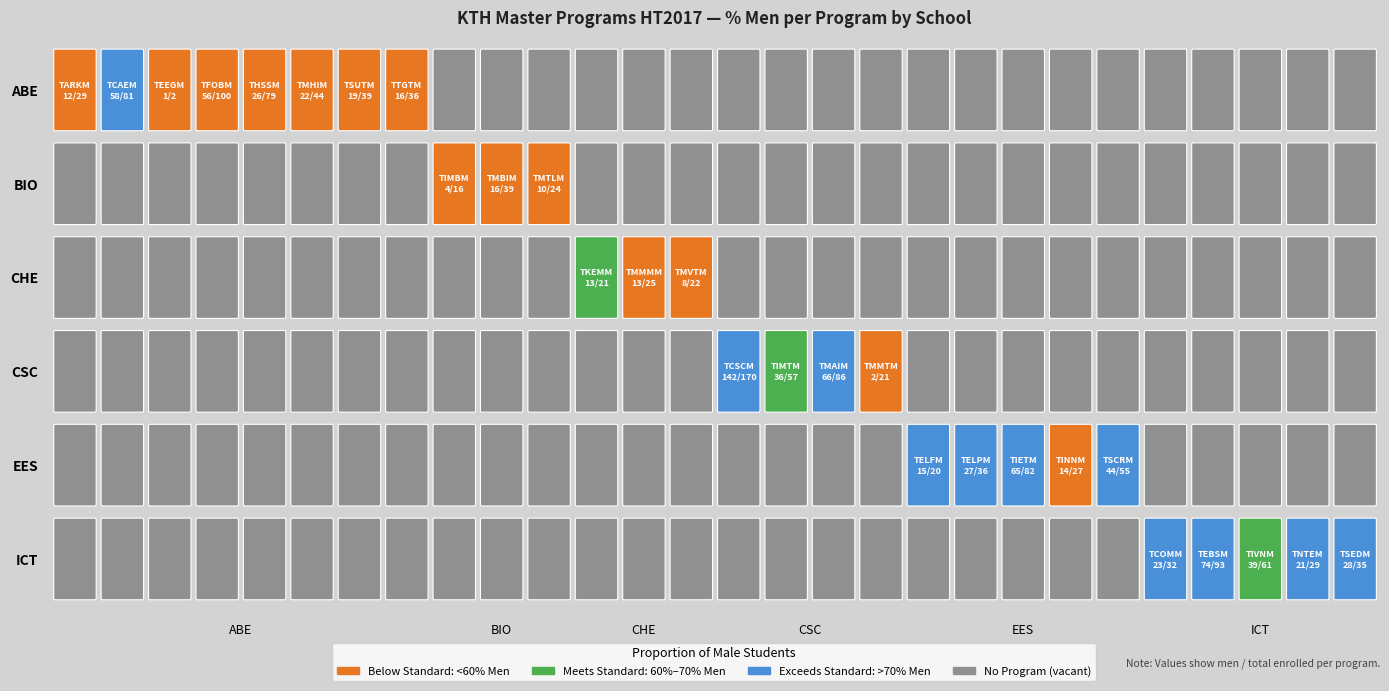

What is the difference between the highest and lowest values at 5?

185